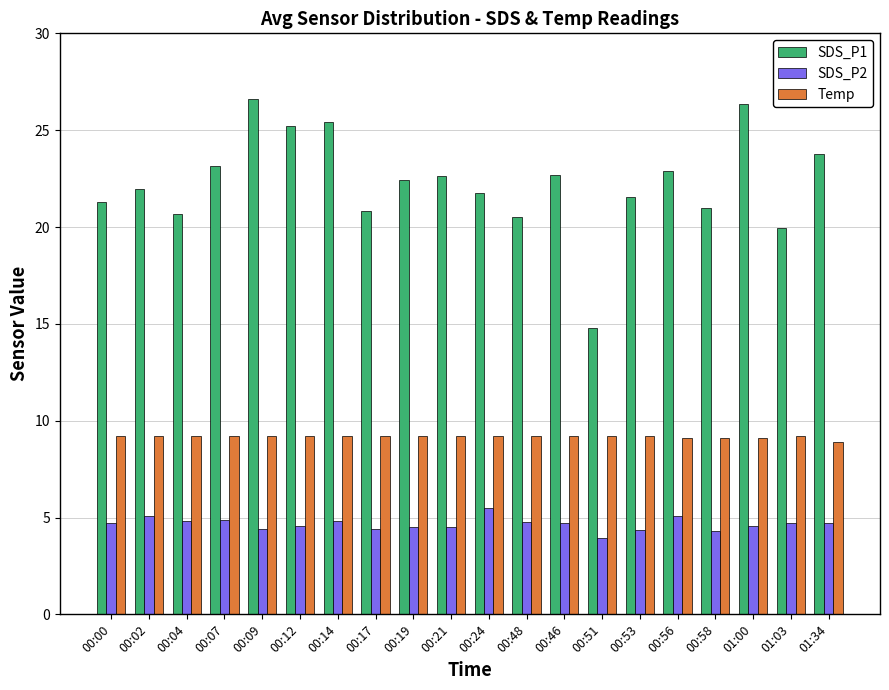

What is the label of the 15th bar from the right?

00:12